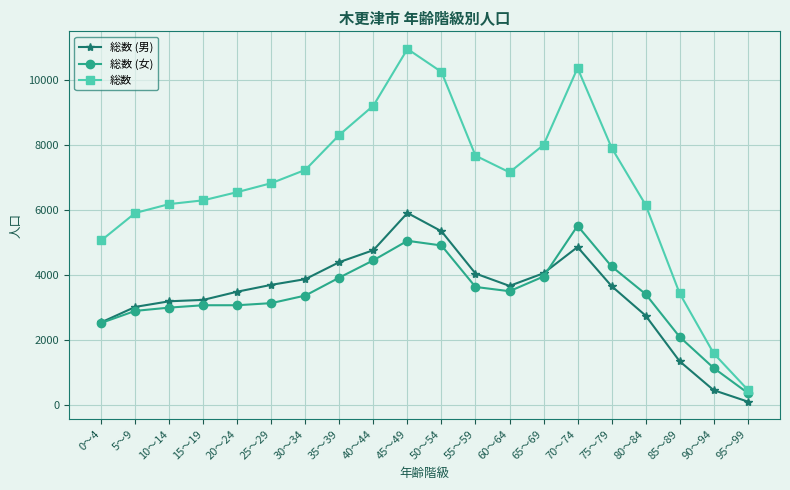

Does the chart display data point markers on the line(s)?

Yes